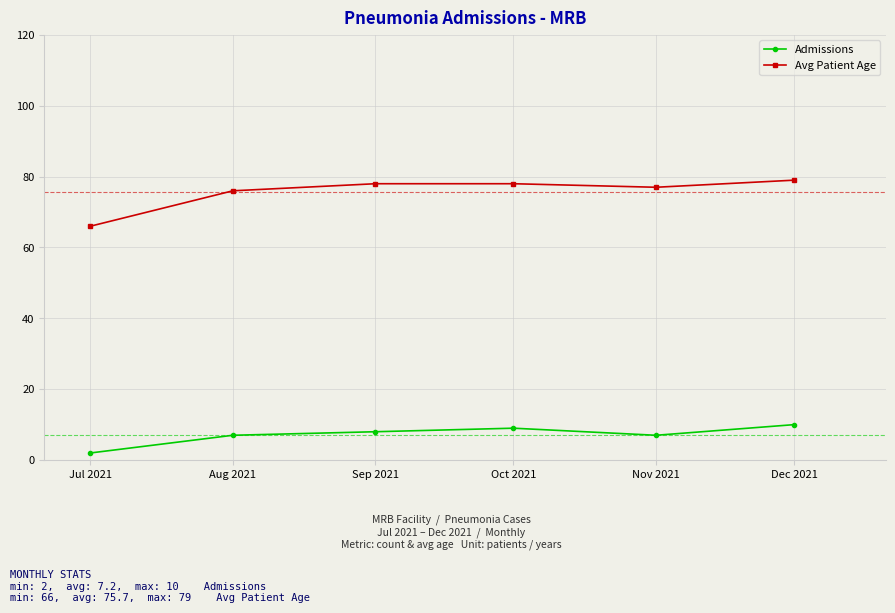

What value does the Admissions series have at Dec 2021?

10